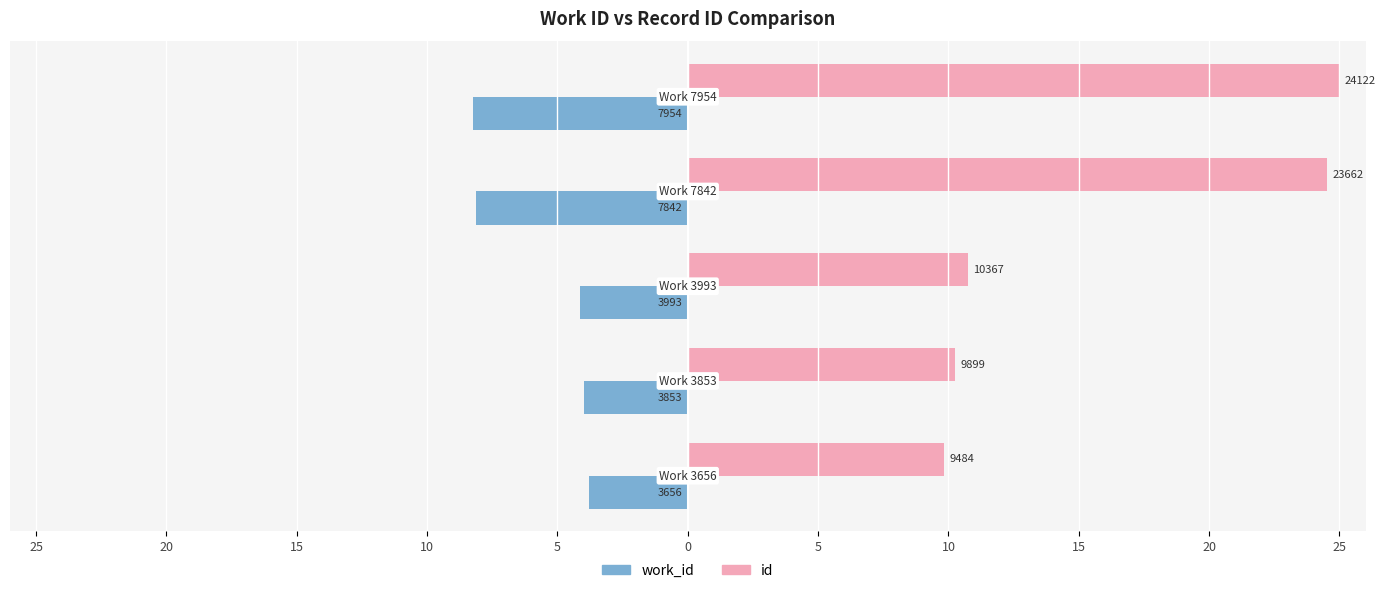

Which series has the largest range (max minus min)?

id